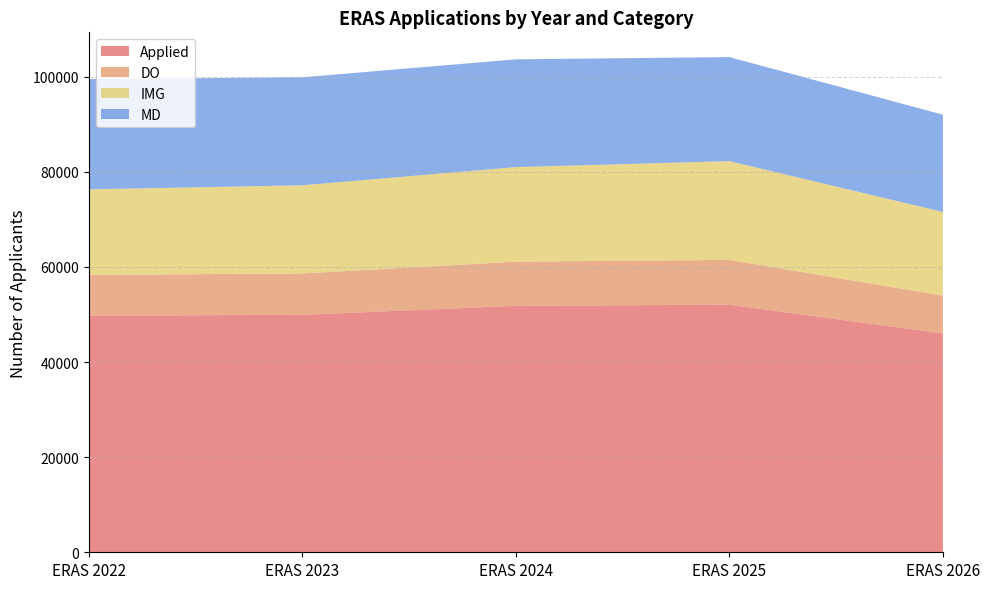

What is the sum of the IMG values at ERAS 2023 and ERAS 2024?

38413